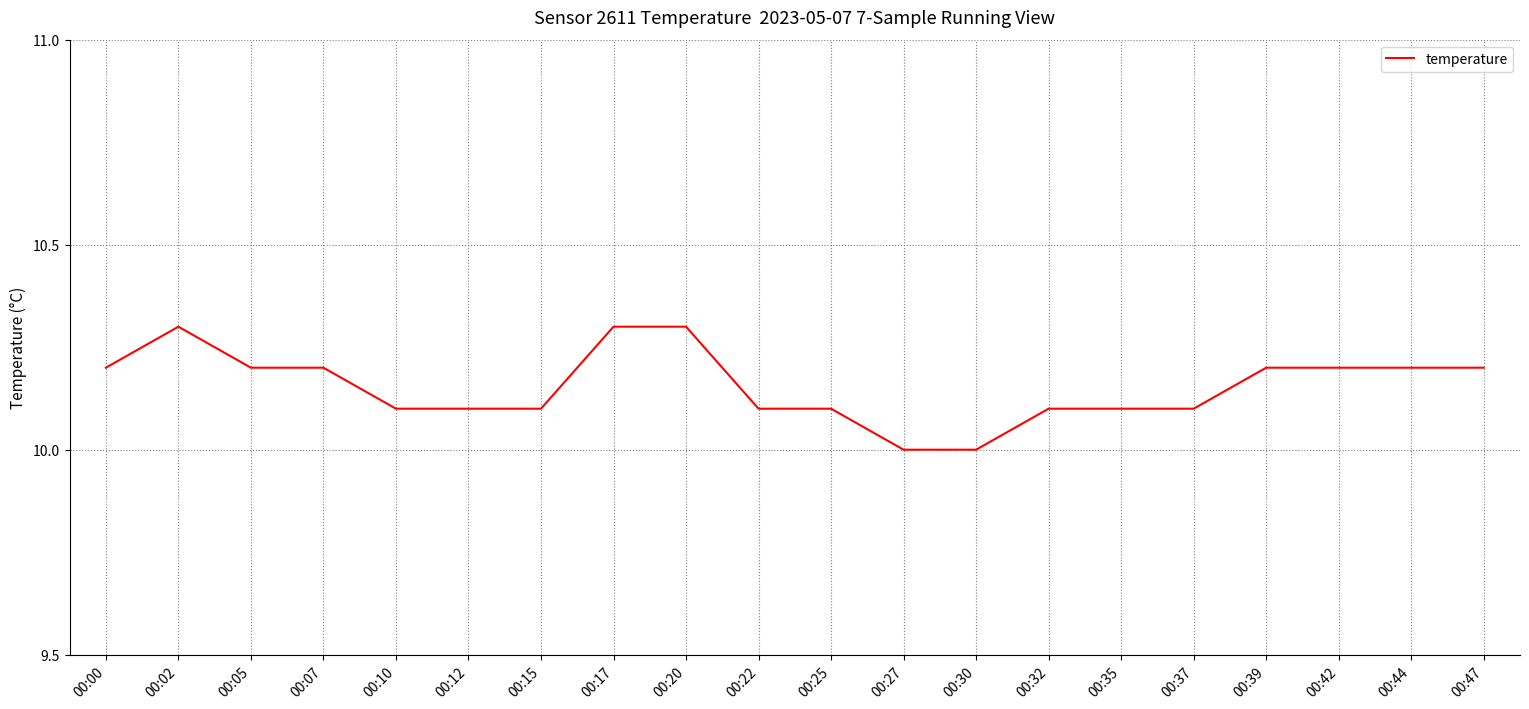

What is the sum of the values at 00:35 and 00:42?

20.3